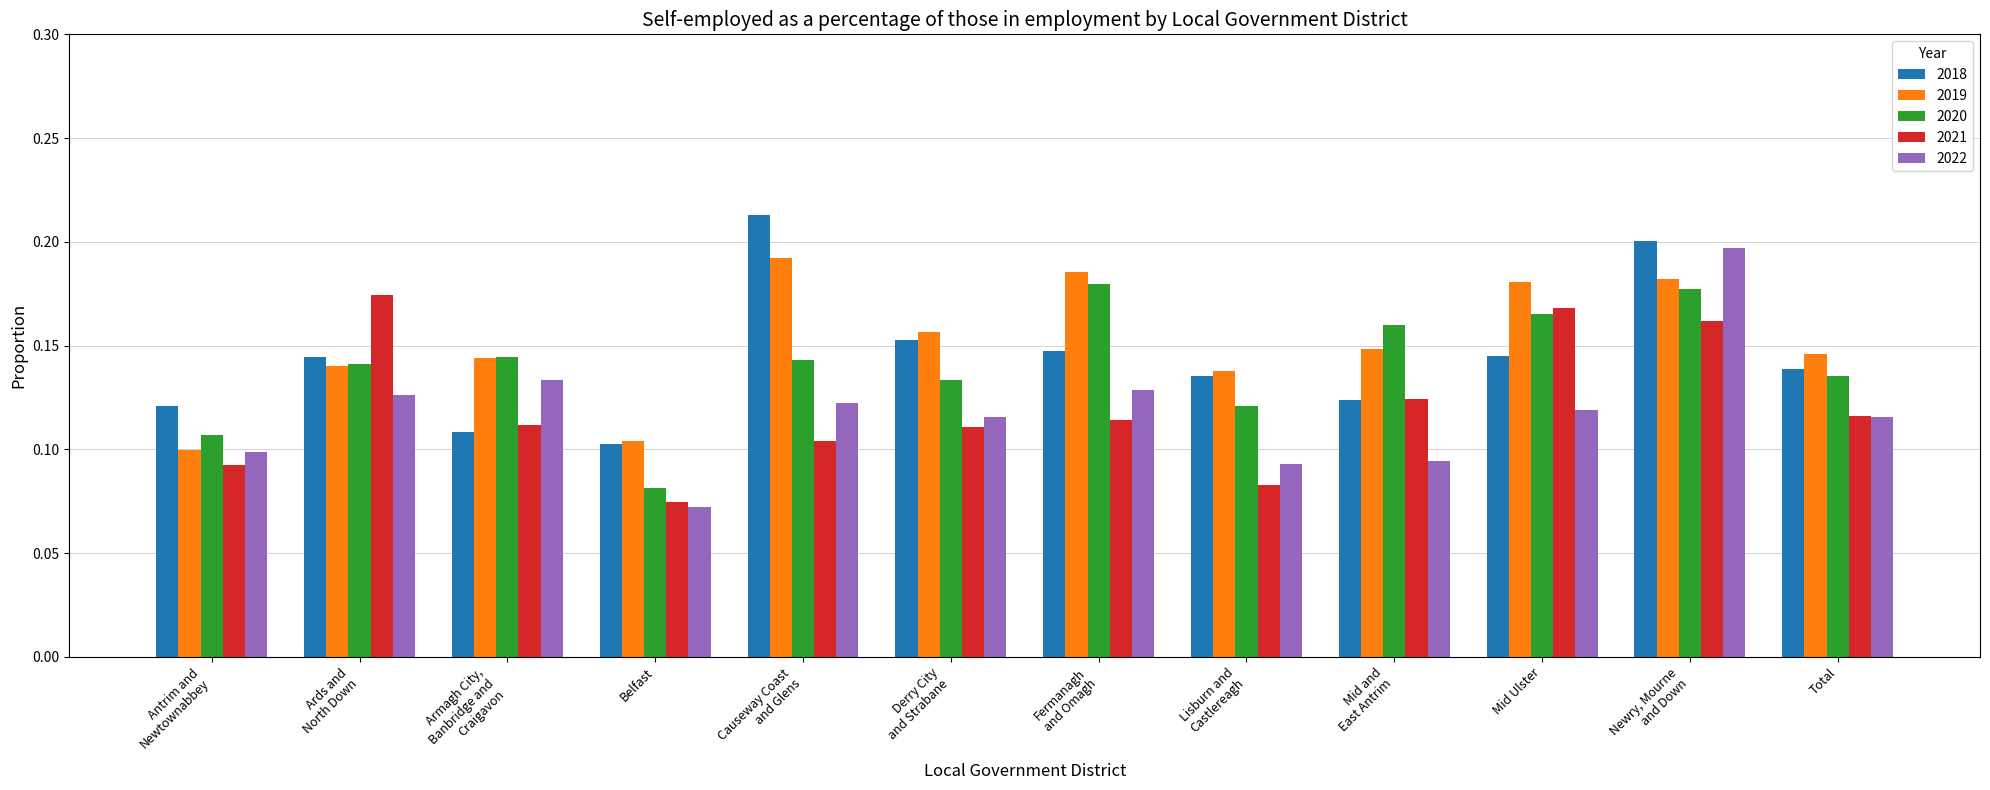

Which label corresponds to the largest value in the chart?

Causeway Coast
and Glens